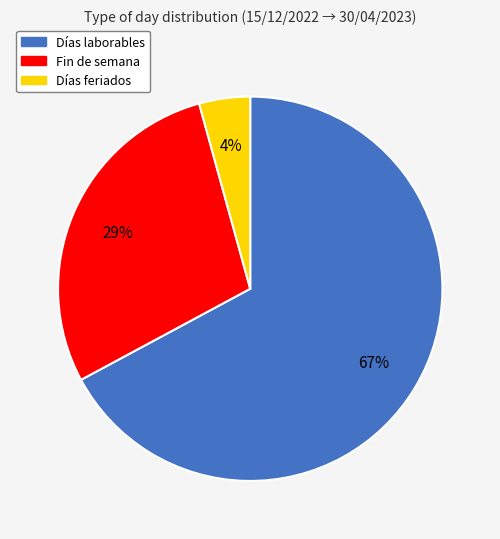

To the nearest percent, what percentage of the pie is Días feriados?

4%